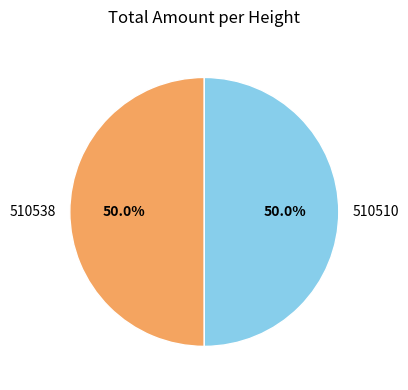

Combined, do 510510 and 510538 account for over 50%?

Yes